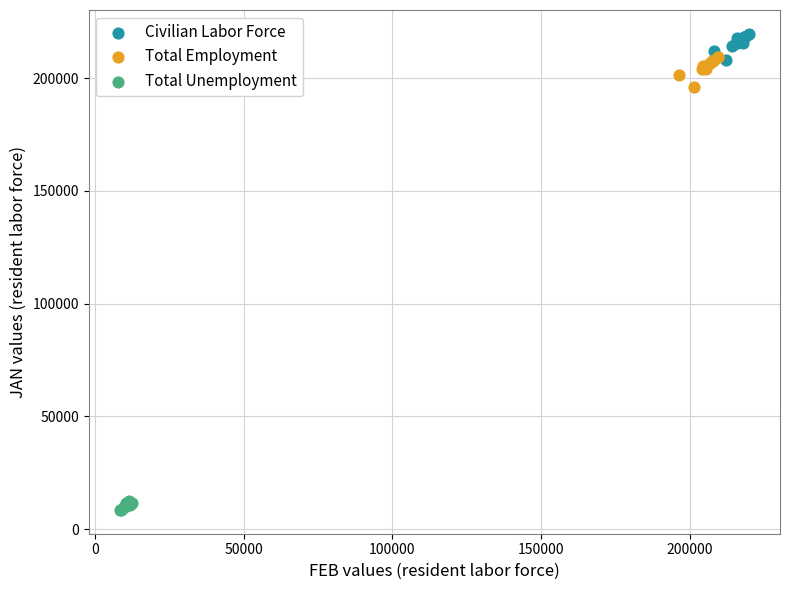

Which series contains the highest Y value?

Civilian Labor Force